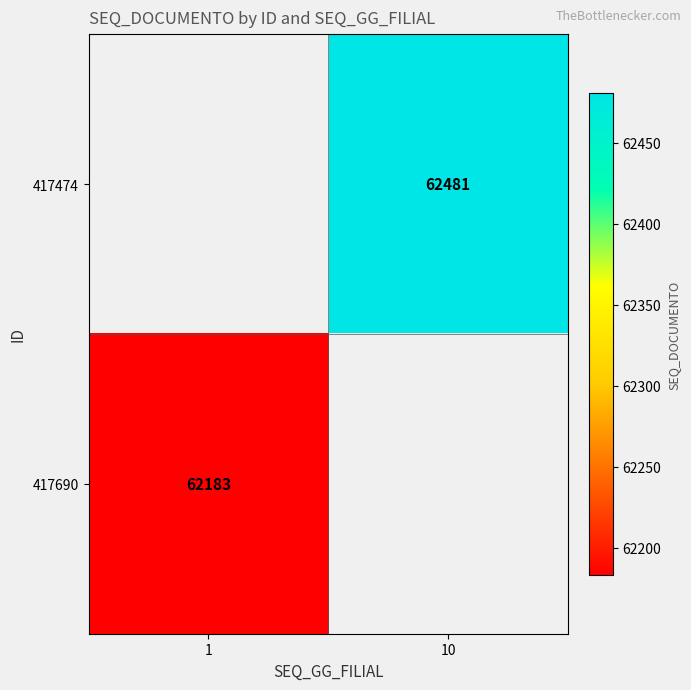

True or false: 417474 has a value of 62481 at 10.

True